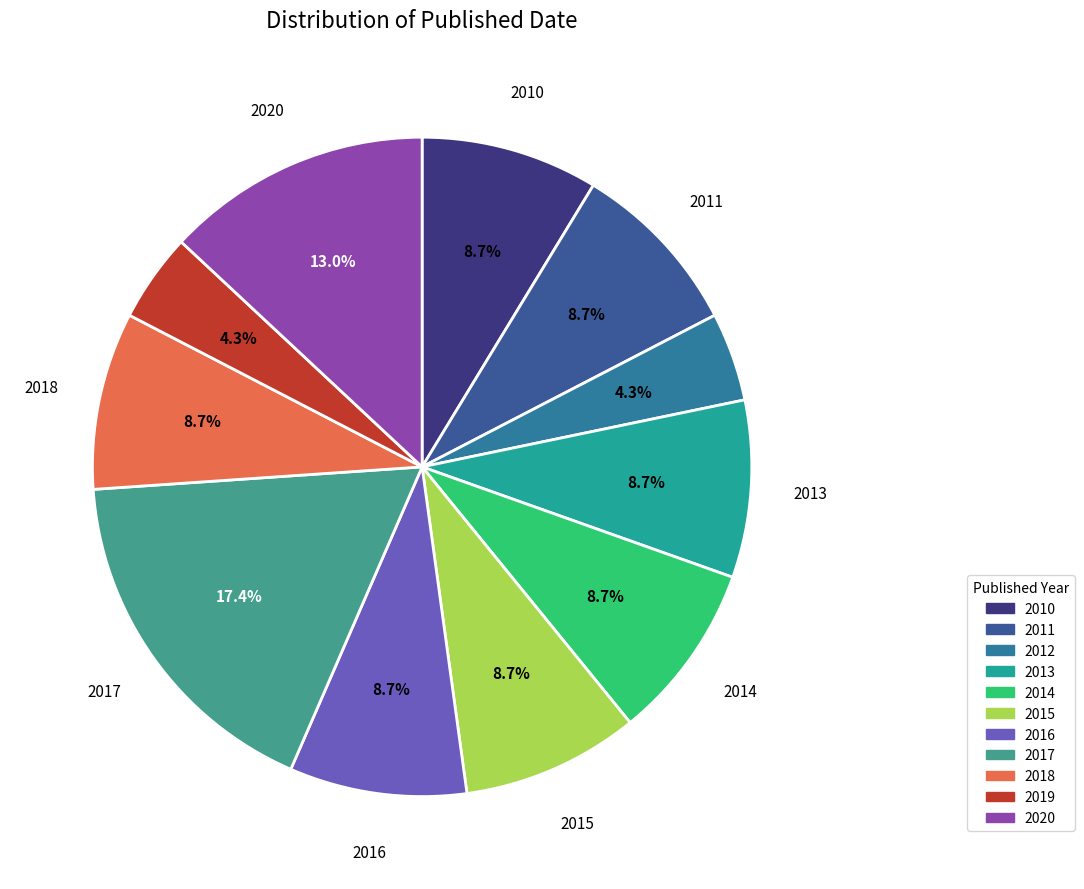

What percentage do 2011 and 2010 together represent?

17.4%